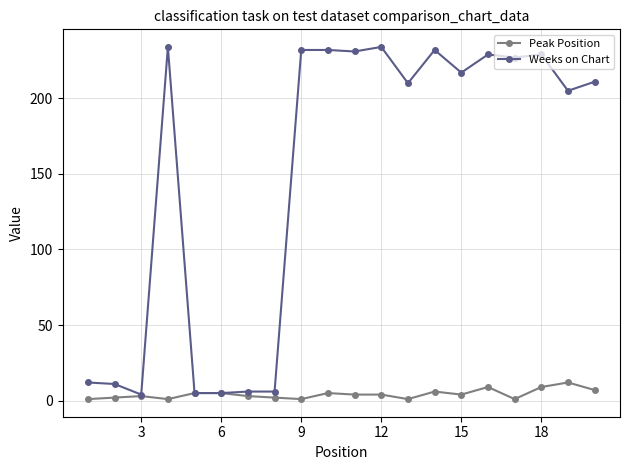

What is the average value of the Weeks on Chart series?

149